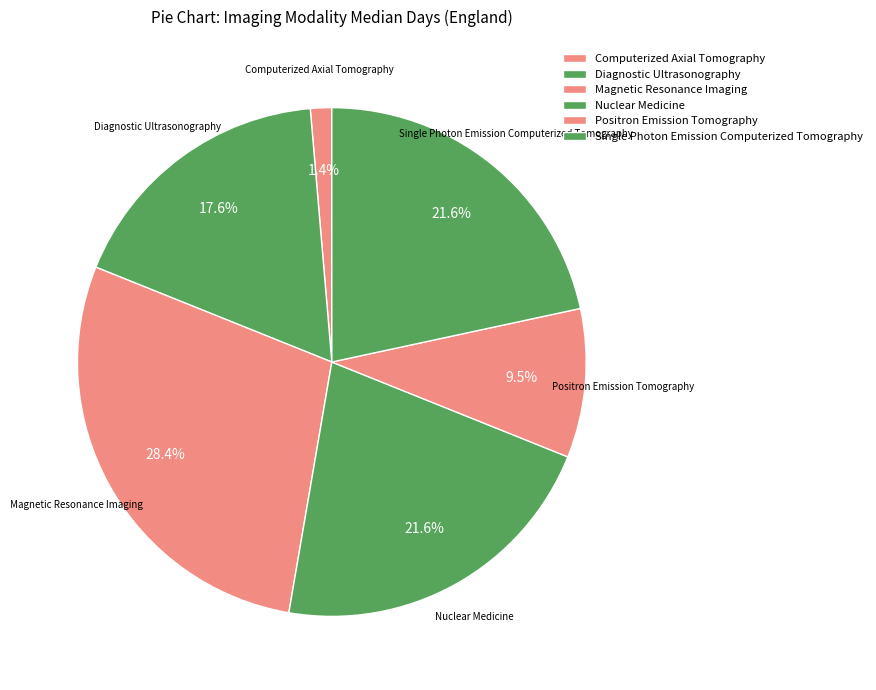

How many slices are in this pie chart?

6